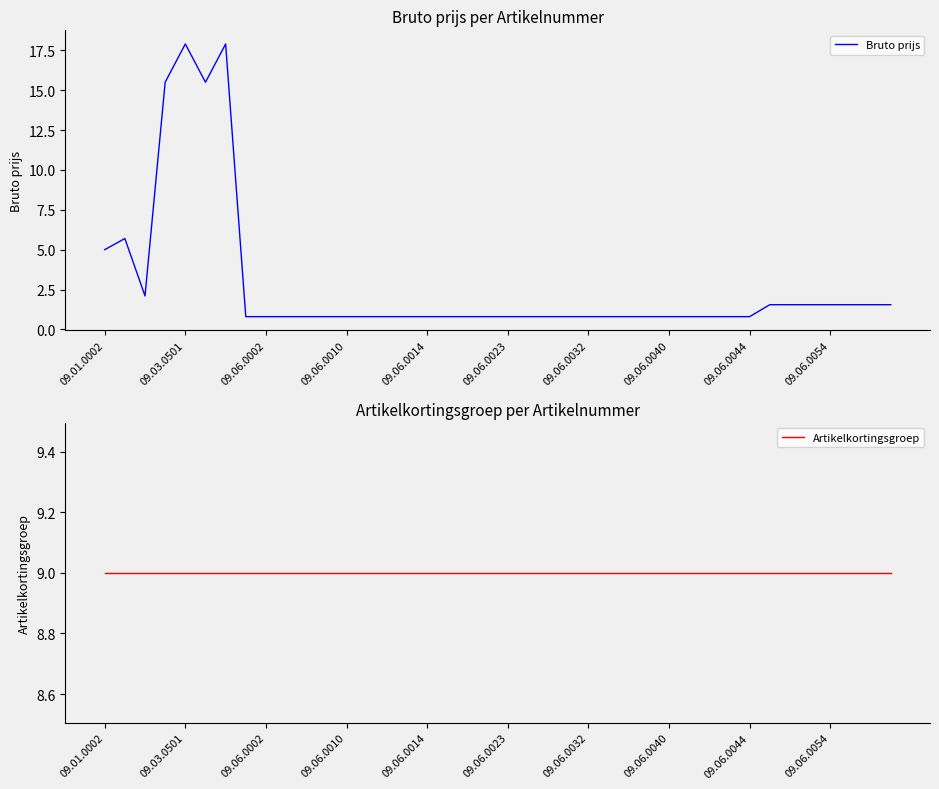

What is the sum of all Bruto prijs values?

111.2